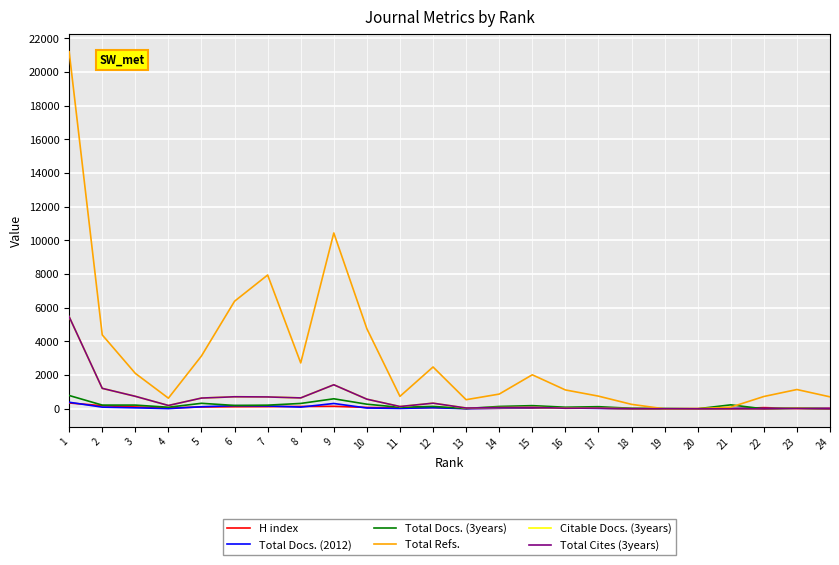

Which series has the largest range (max minus min)?

Total Refs.